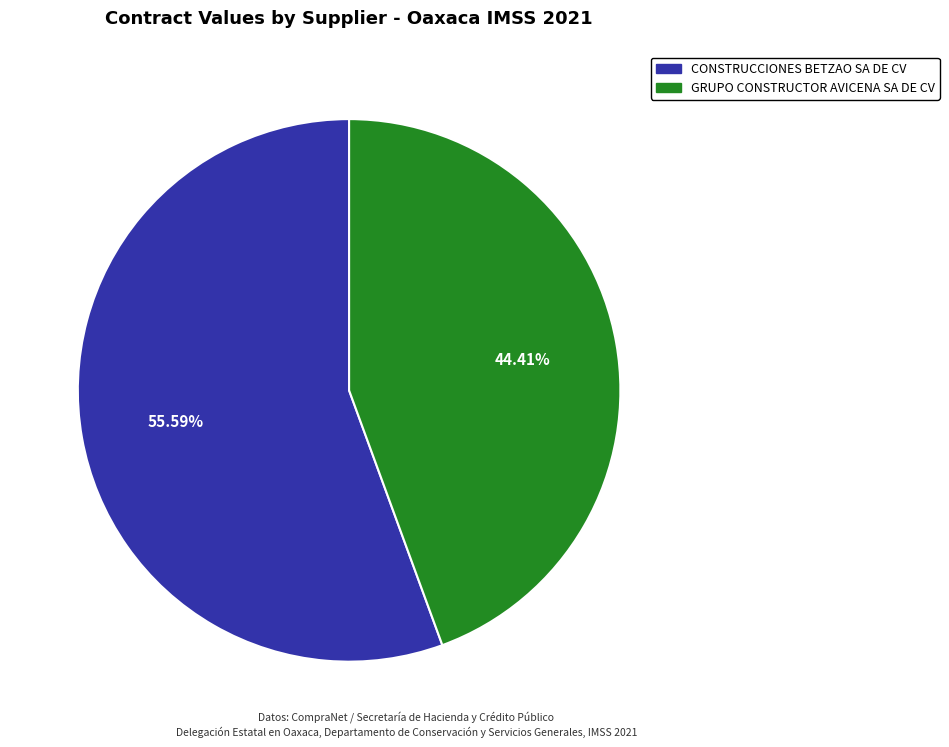

Does any single category account for the majority?

Yes